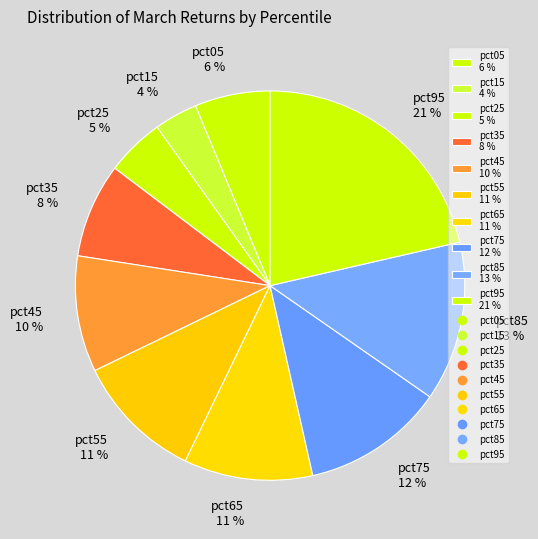

Is there a majority slice in this chart?

No